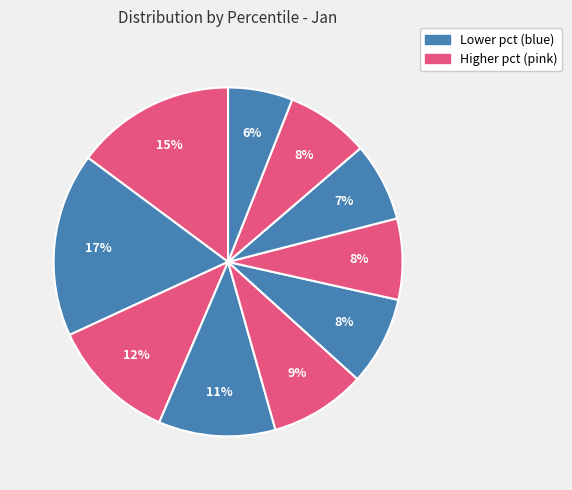

How many segments does this pie chart have?

10